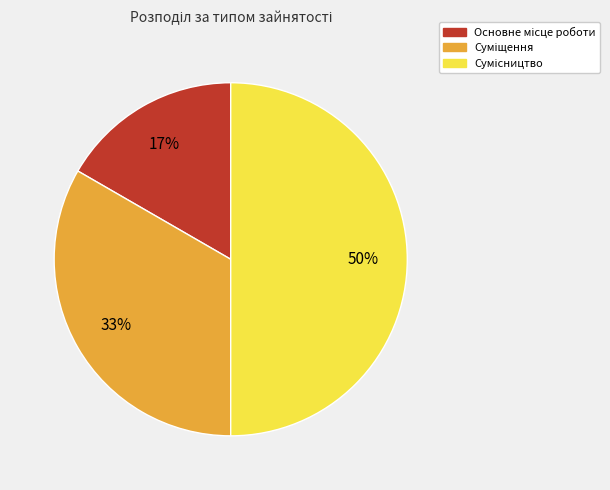

To the nearest percent, what is the average slice percentage?

33%